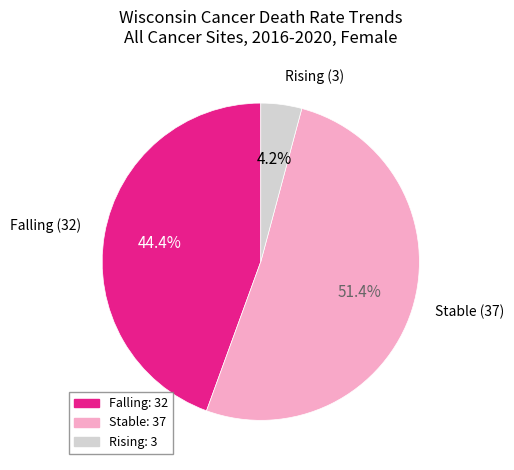

Is there a majority slice in this chart?

Yes